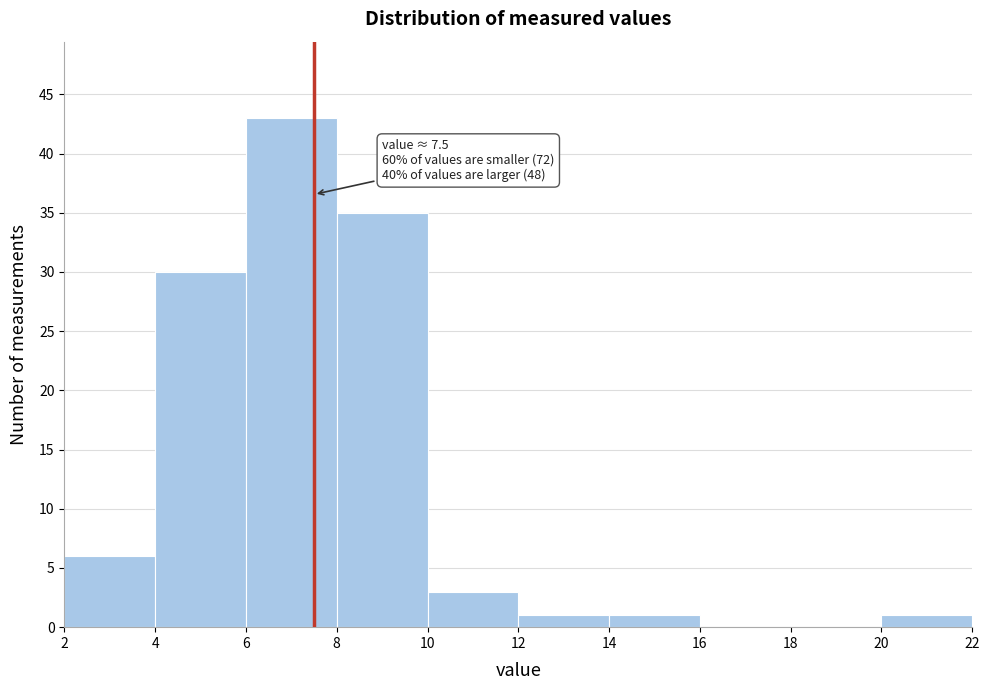

Which range on the x-axis has the tallest bar?

6 to 8